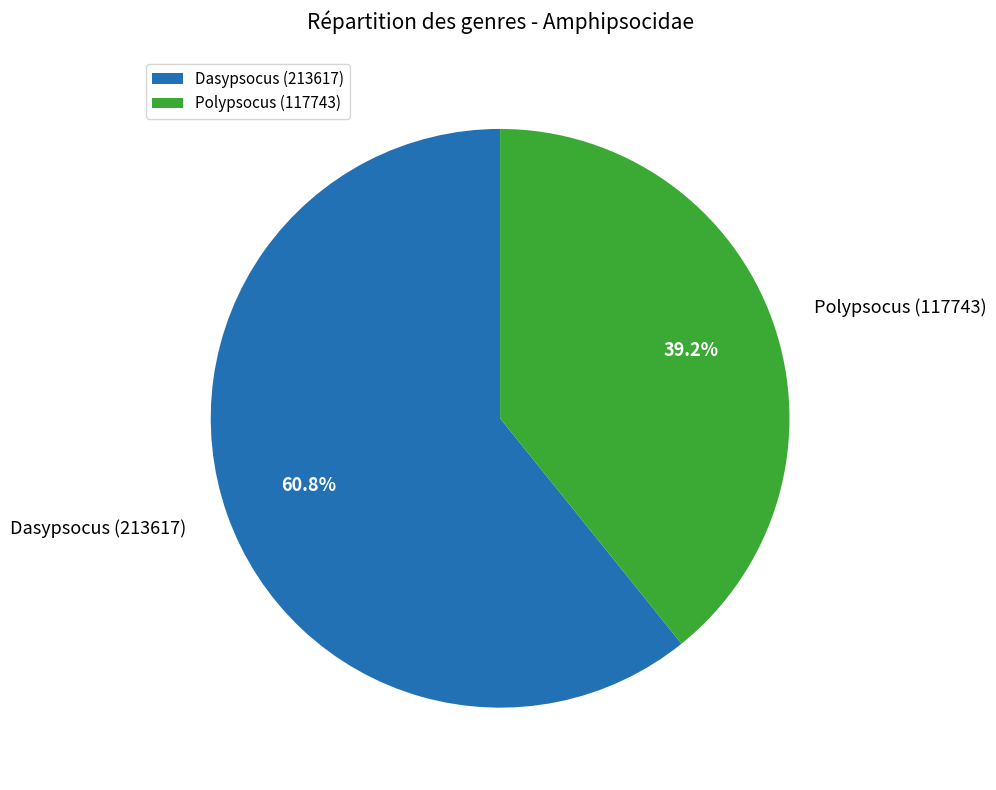

Between Dasypsocus (213617) and Polypsocus (117743), which is larger?

Dasypsocus (213617)